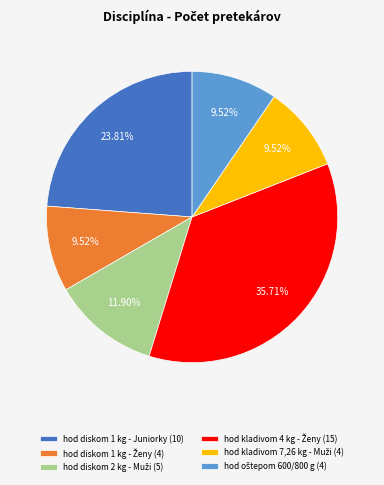

Is there a majority slice in this chart?

No